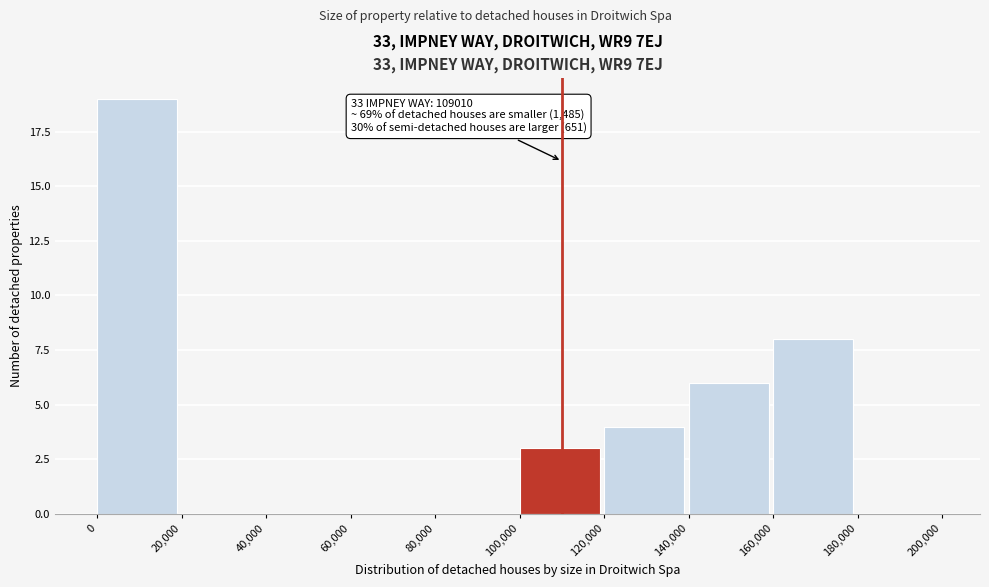

Which range on the x-axis has the tallest bar?

0 to 20,000